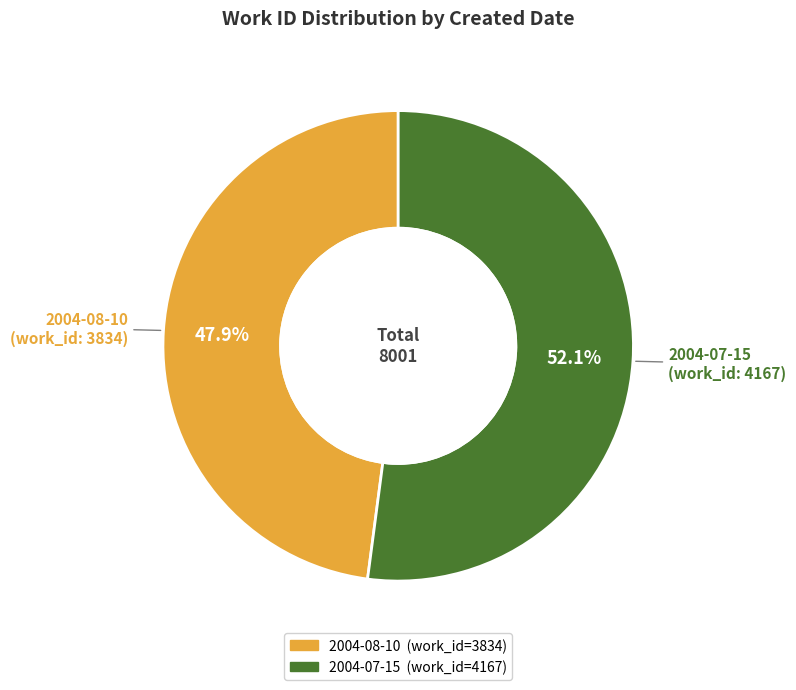

How much of the chart is everything except 2004-08-10?

52.1%